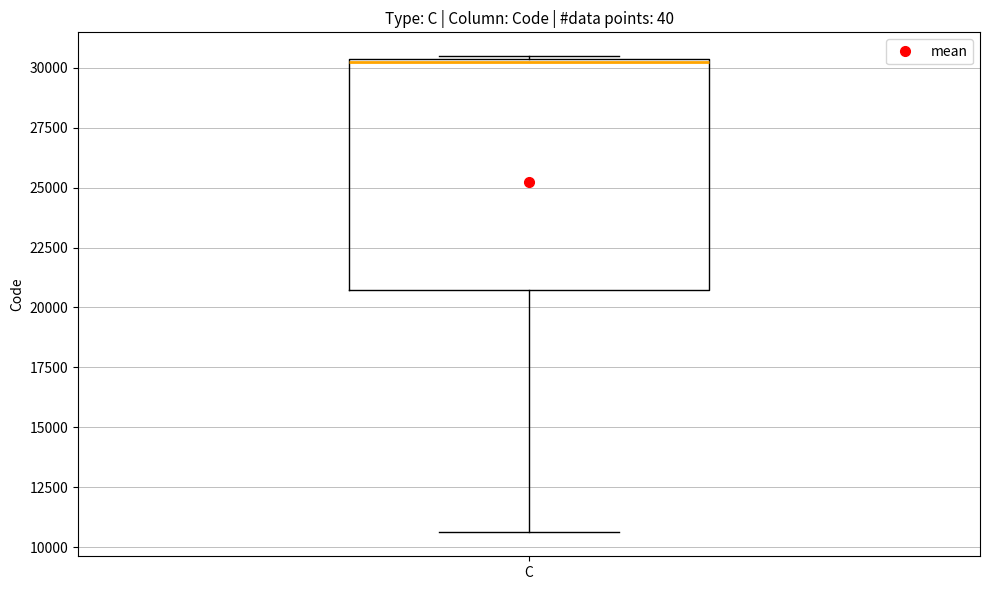

Transcribe this box plot: give where the median line is, the range the box spans, and where the two whiskers end, as read against the y-axis. The values are not printed on the chart, so give them approximately, as read against the axis.

median 30000, box 20500 to 30500, whiskers 10500 to 30500